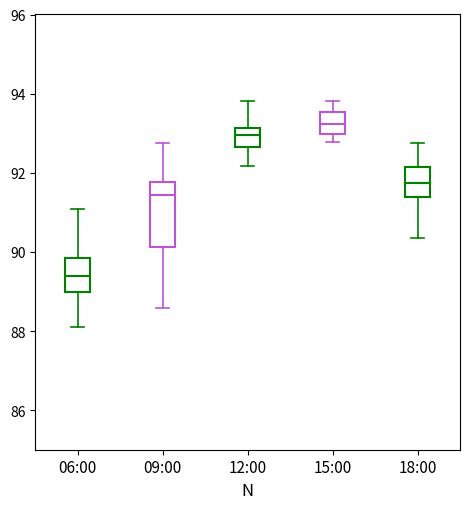

Comparing the boxes themselves (not the whiskers), which one is the tallest?

09:00